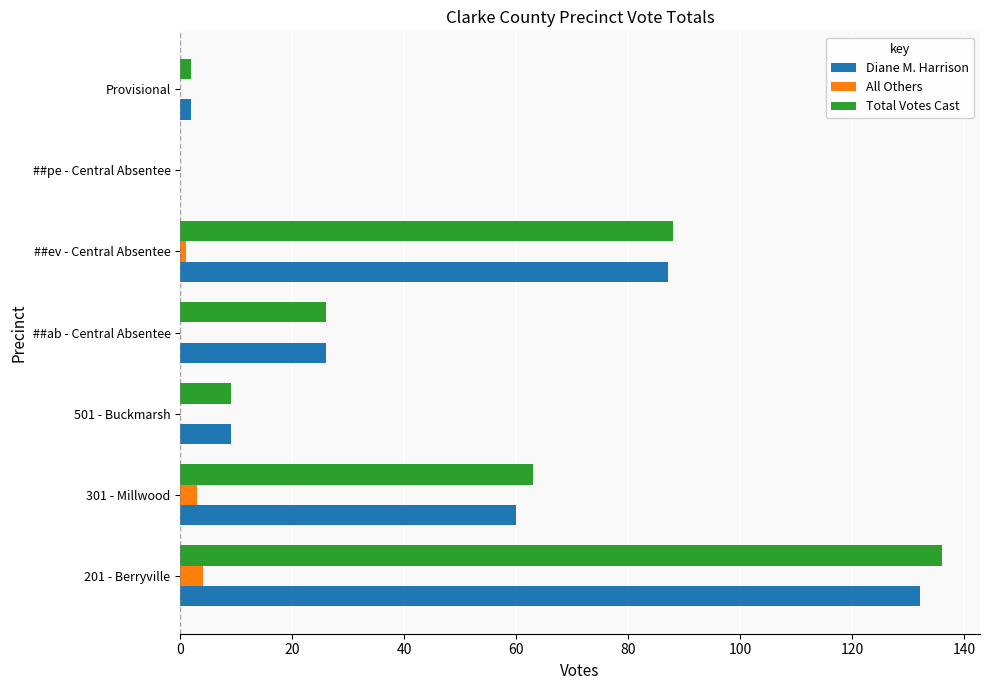

How many values in Total Votes Cast are above zero?

6